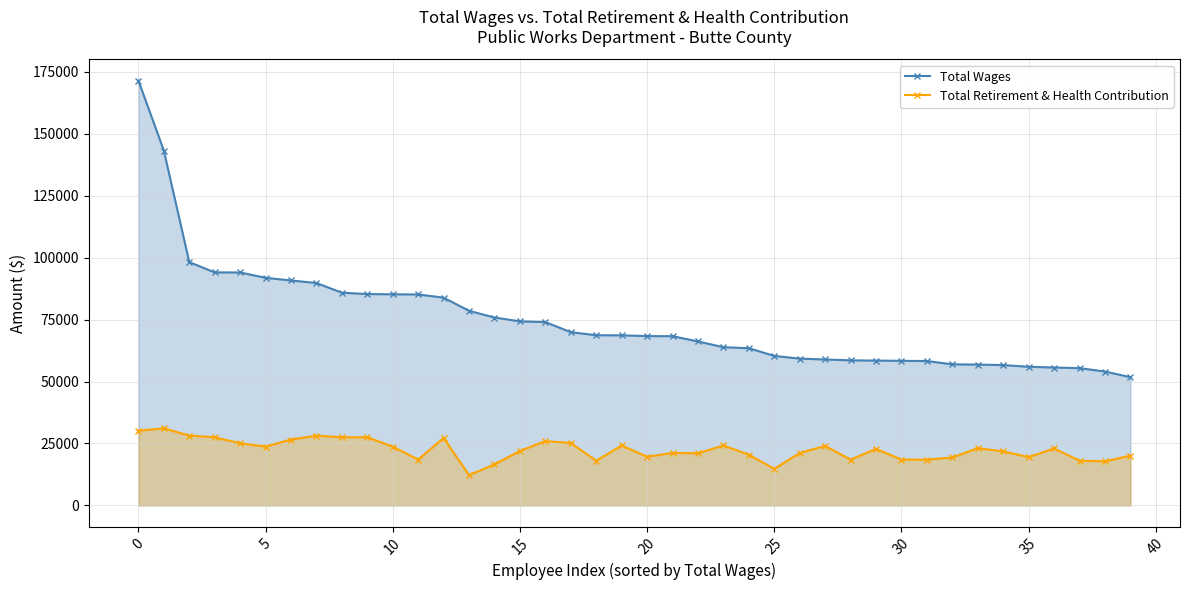

Between 28 and 18, which is larger?

18